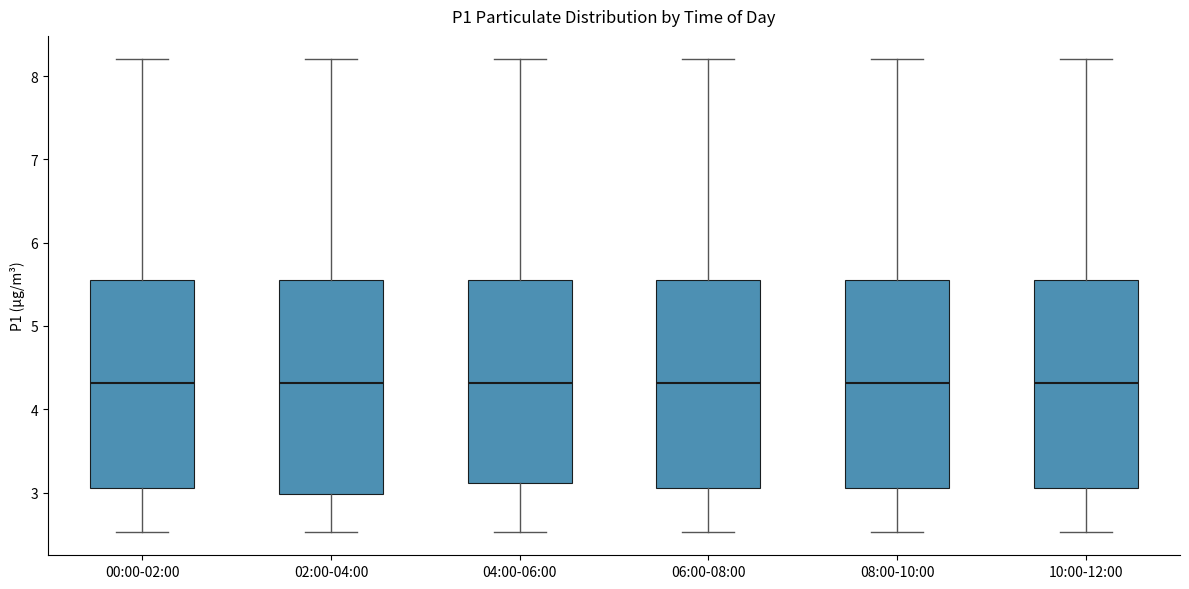

Where does the lower whisker of the box for 10:00-12:00 end on the y-axis? The values are not printed on the chart, so give them approximately, as read against the axis.

2.5